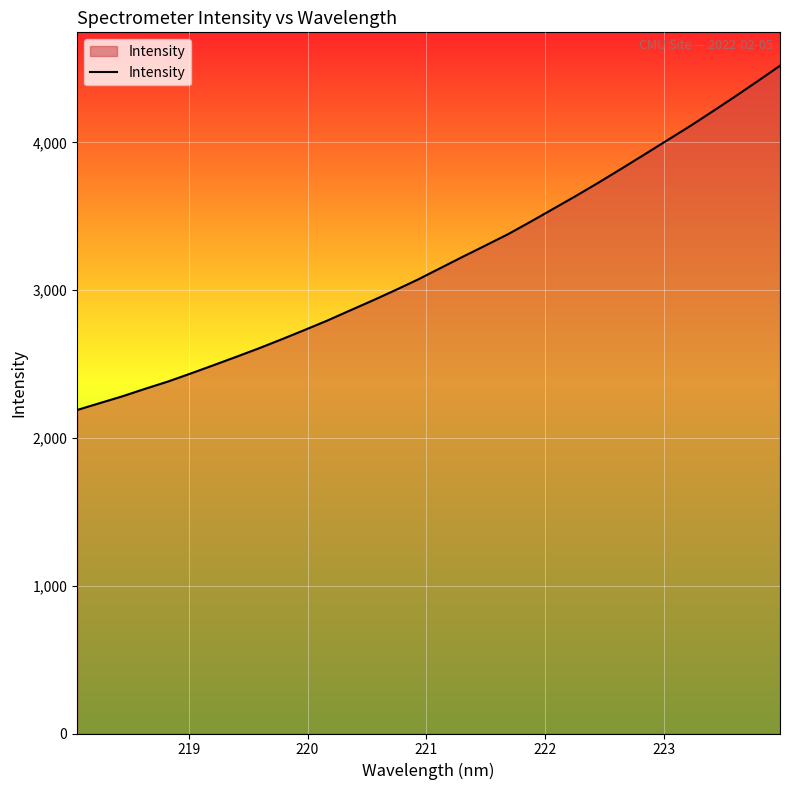

What is the greatest value displayed?

4518.4